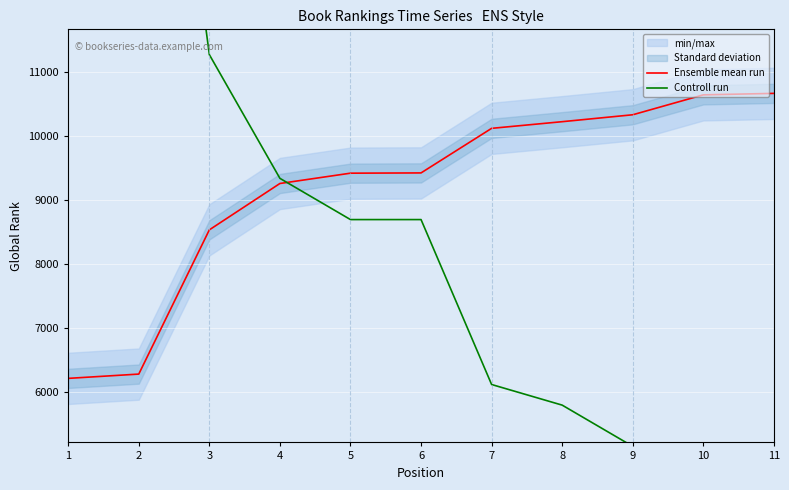

True or false: Controll run has more than 0 points higher than both neighbors.

False